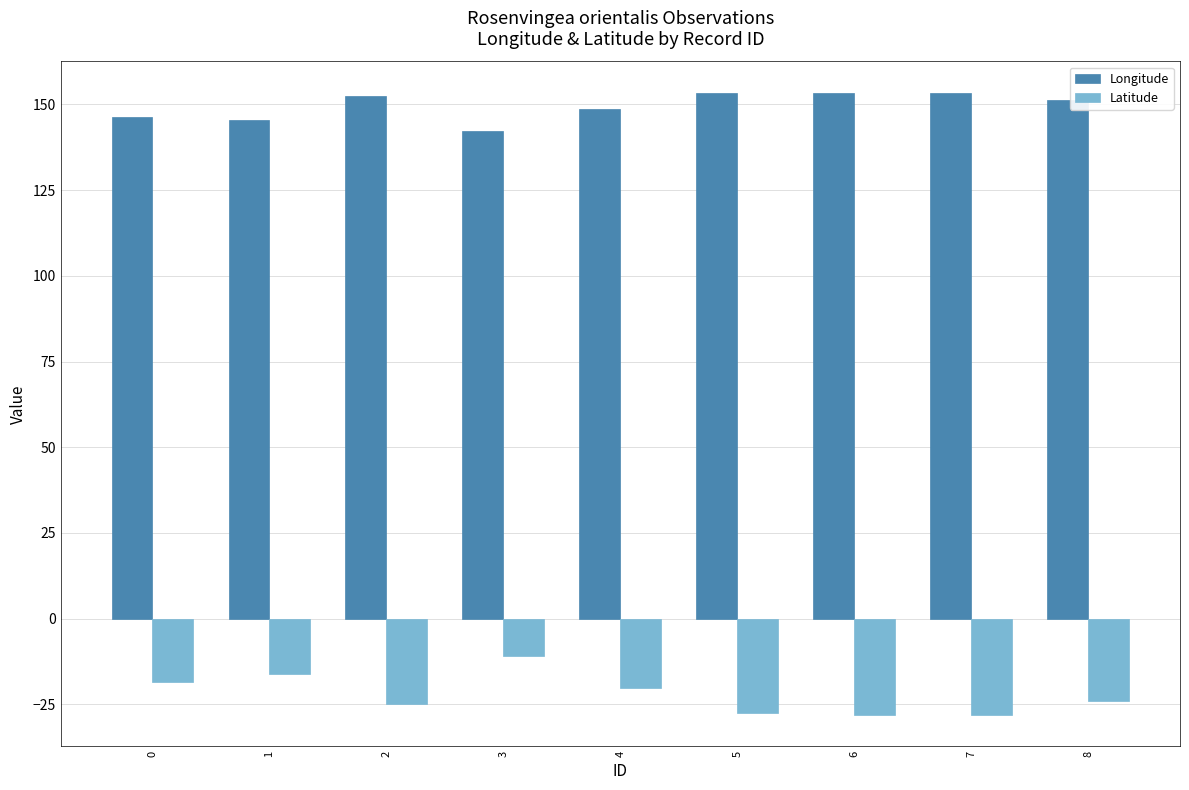

What is the value of the Latitude bar at the 4th from the left?

-10.9